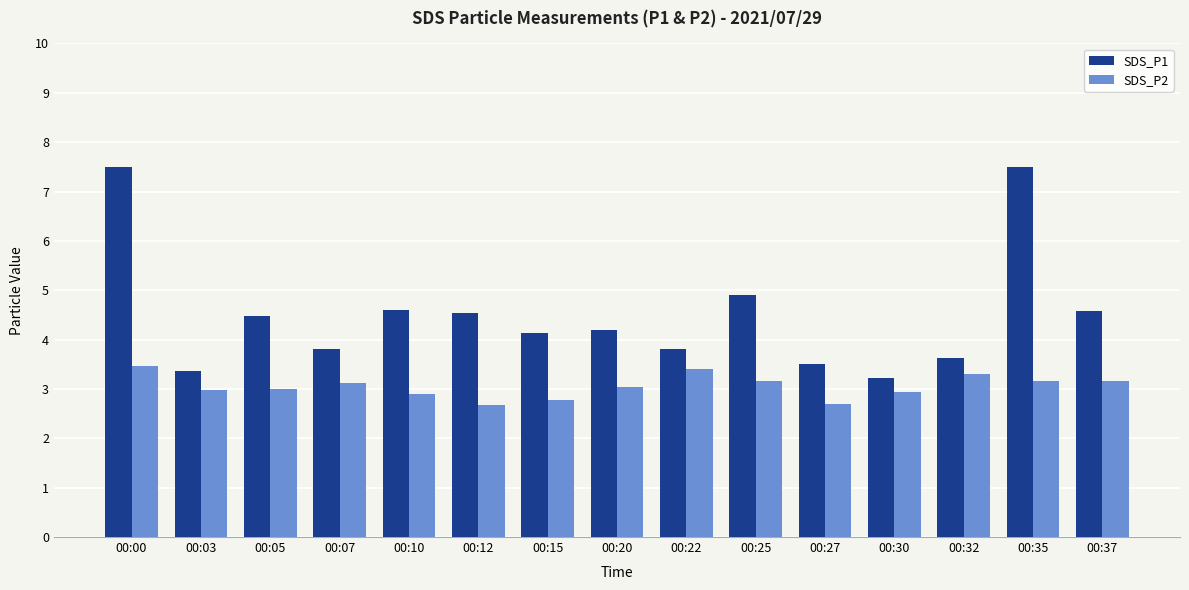

Reading left to right, list all the values displayed in this chart.

SDS_P1: 00:00=7.5	00:03=3.4	00:05=4.5	00:07=3.8	00:10=4.6	00:12=4.5	00:15=4.1	00:20=4.2	00:22=3.8	00:25=4.9	00:27=3.5	00:30=3.2	00:32=3.6	00:35=7.5	00:37=4.6
SDS_P2: 00:00=3.5	00:03=3.0	00:05=3.0	00:07=3.1	00:10=2.9	00:12=2.7	00:15=2.8	00:20=3.0	00:22=3.4	00:25=3.2	00:27=2.7	00:30=2.9	00:32=3.3	00:35=3.2	00:37=3.2